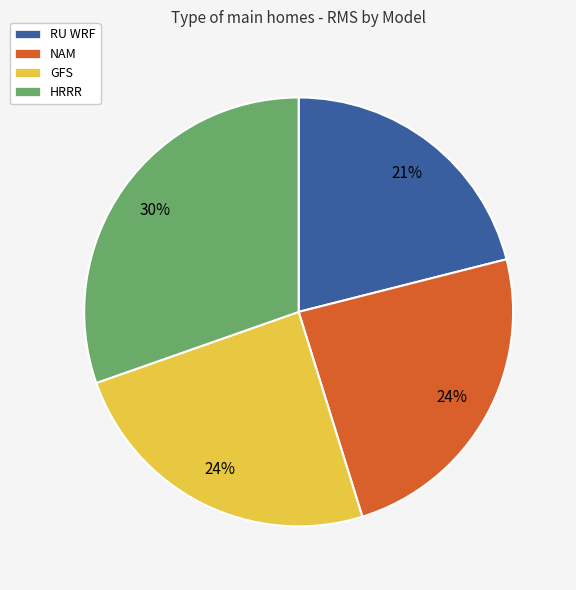

Which has a higher value, HRRR or GFS?

HRRR